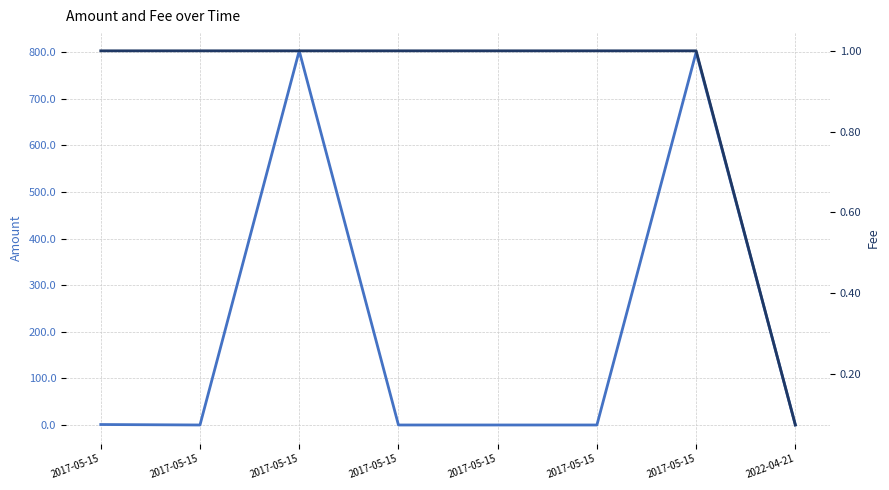

What is the label of the 4th point from the right?

2017-05-15